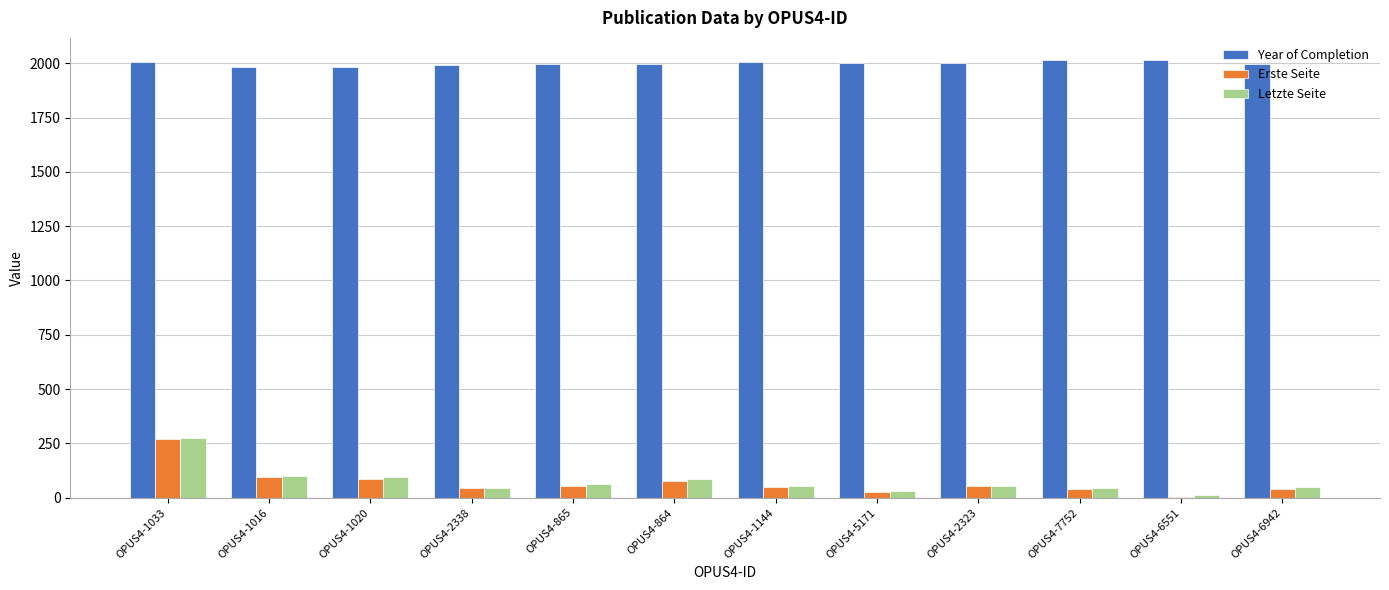

What is the greatest value displayed?

2016